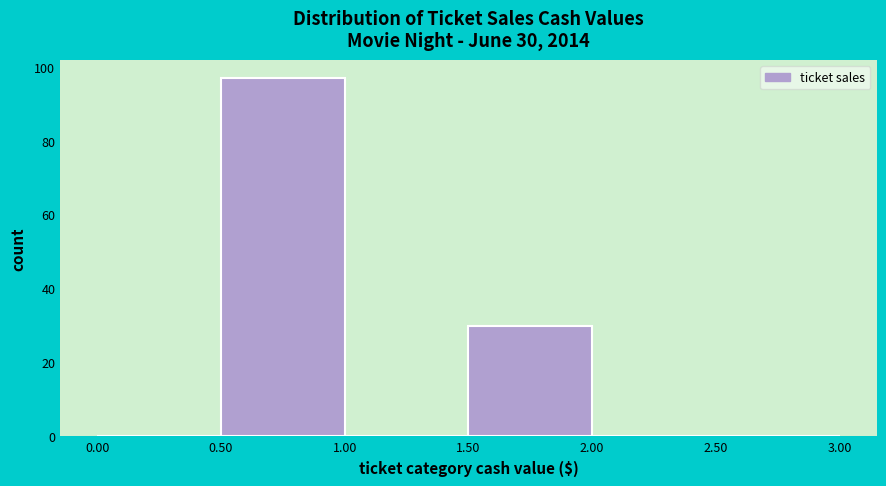

Over which range of the x-axis is the bar tallest?

0.50 to 1.00